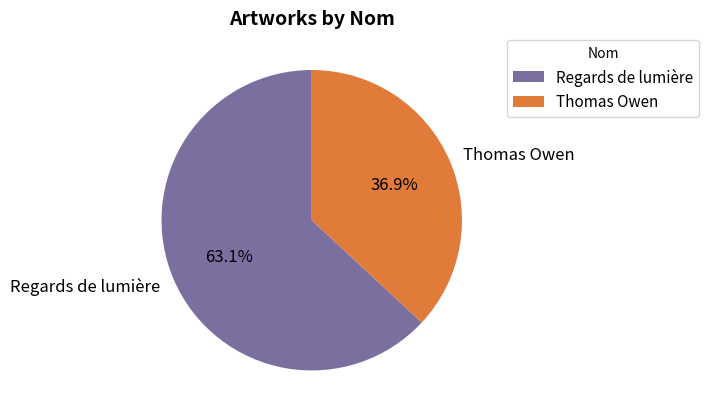

Approximately how many times larger is the value at Regards de lumière compared to Thomas Owen?

1.7